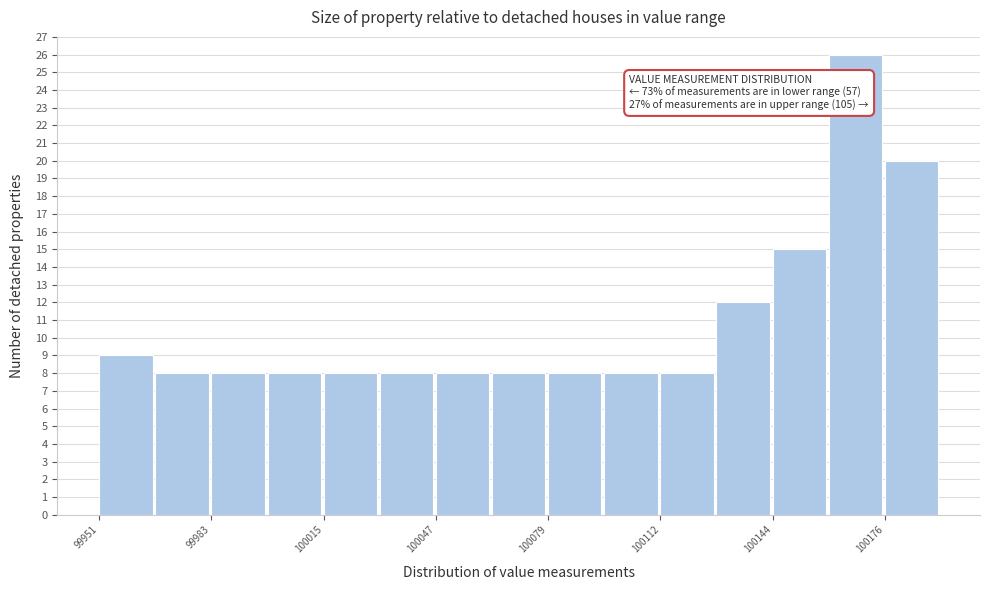

Read against the x-axis, roughly where is the centre of the tallest bar?

100165